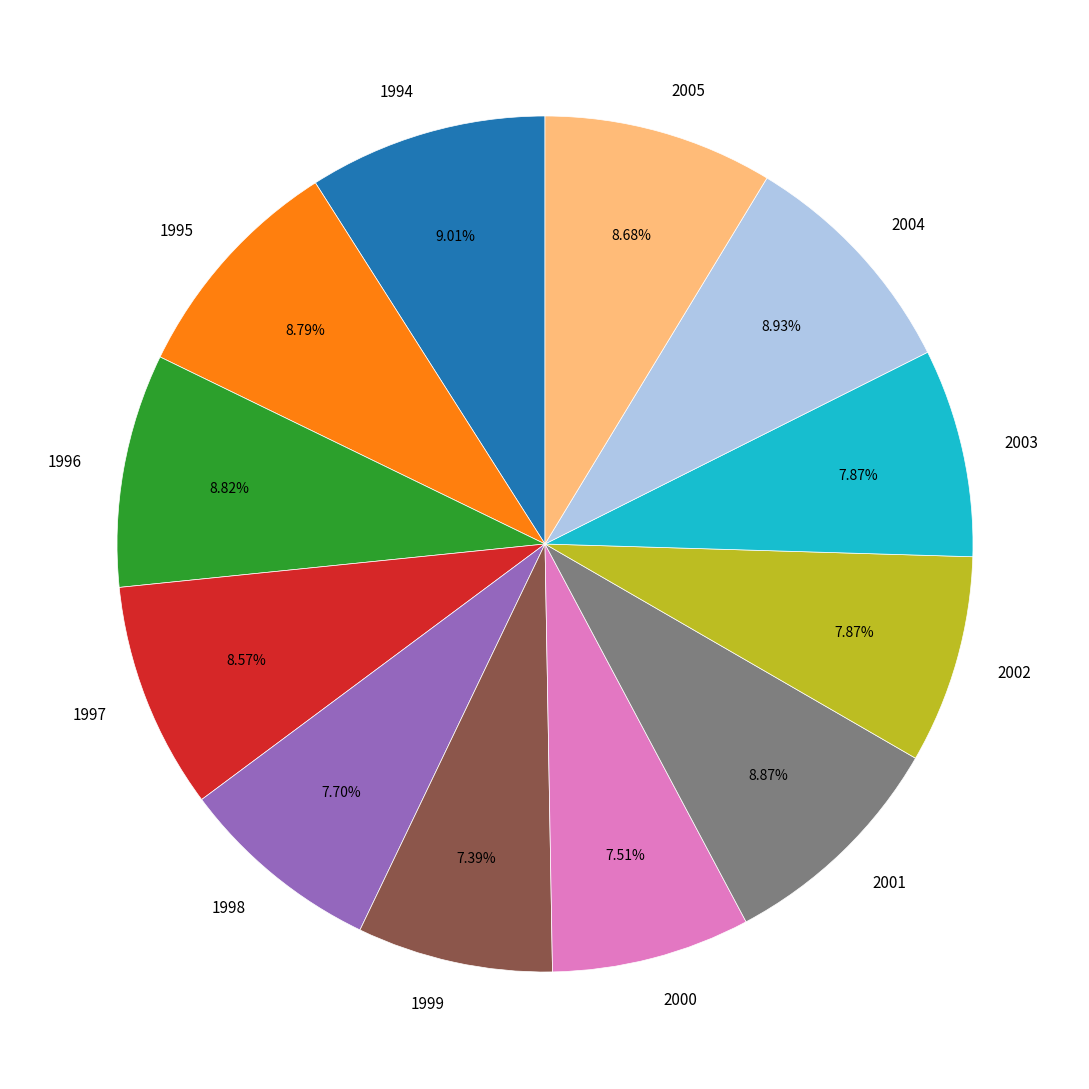

To the nearest percent, what is the average slice percentage?

8%